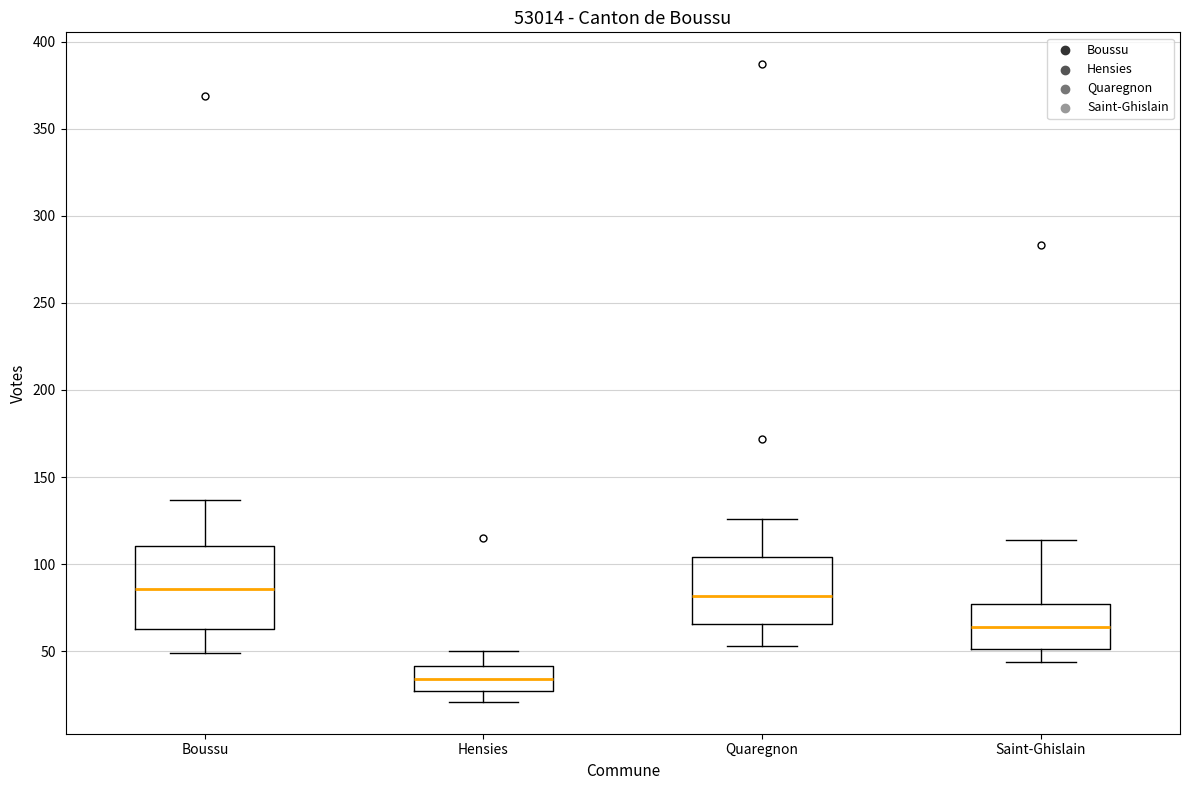

Reading left to right, transcribe this box plot: for each box, give where its median line is, the range the box spans, and where its two whiskers end, as read against the y-axis. The values are not printed on the chart, so give them approximately, as read against the axis.

Boussu: median 85, box 65 to 110, whiskers 50 to 135
Hensies: median 35, box 25 to 40, whiskers 20 to 50
Quaregnon: median 80, box 65 to 105, whiskers 55 to 125
Saint-Ghislain: median 65, box 50 to 75, whiskers 45 to 115